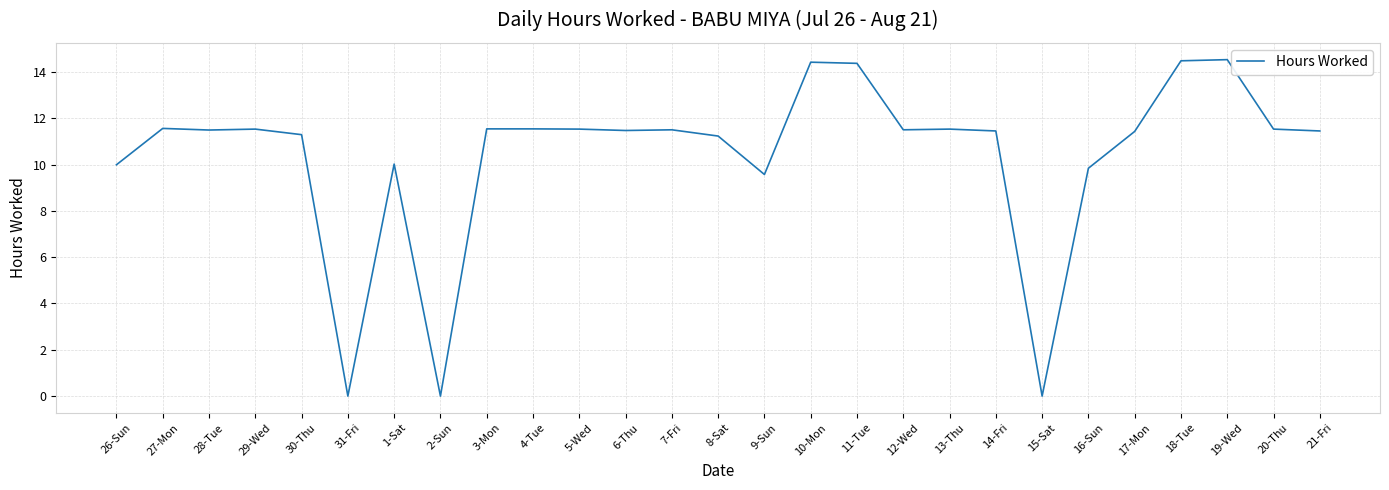

The value at 7-Fri is 11.5. True or false?

True